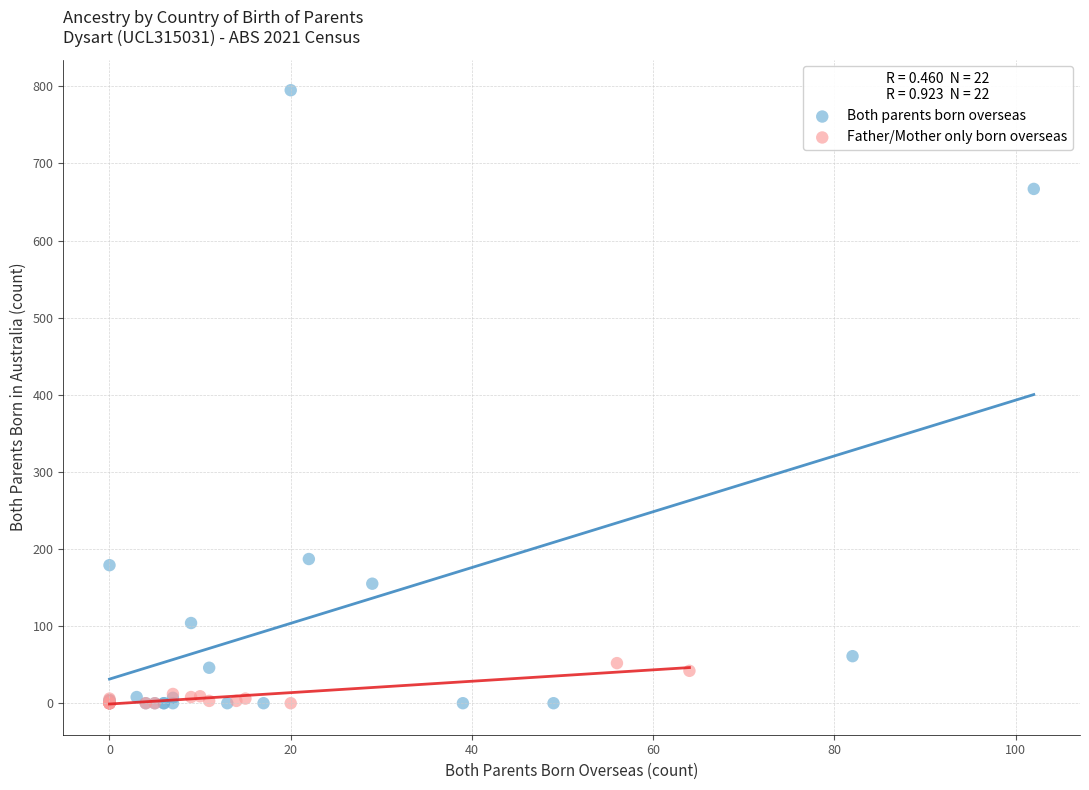

What are all the series names shown in the legend?

Both parents born overseas, Father/Mother only born overseas